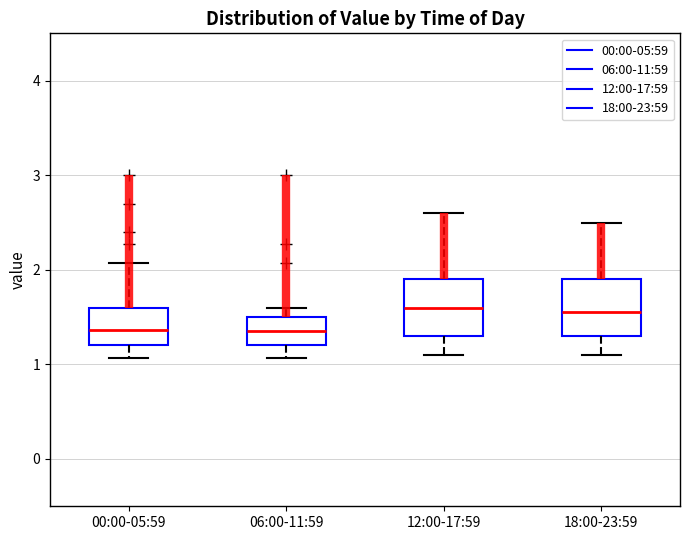

Where is the upper edge of the box for 18:00-23:59 on the y-axis? The values are not printed on the chart, so give them approximately, as read against the axis.

1.9